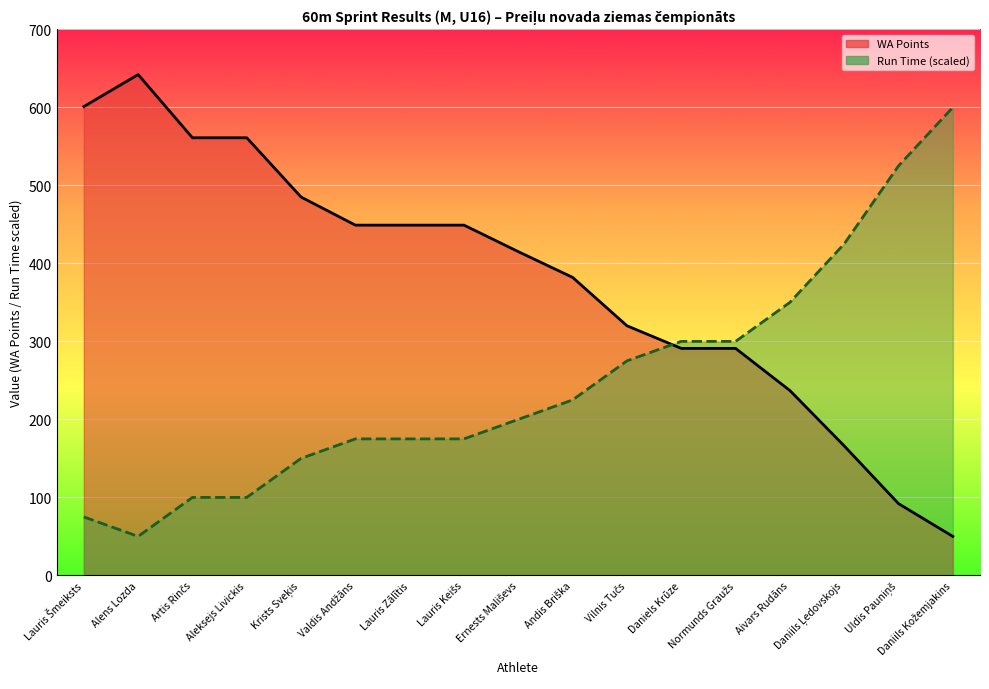

What is the value of the WA Points line point at the 4th from the left?

561.0